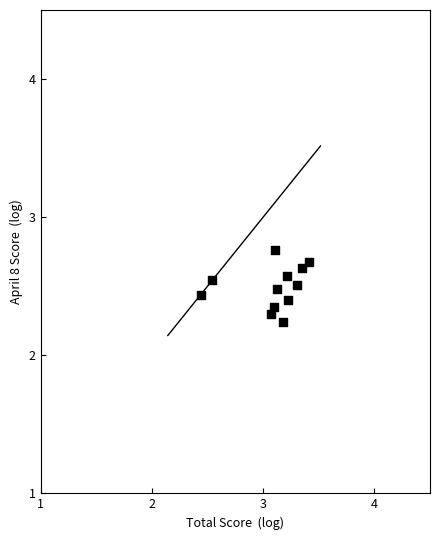

What is the range of Y values (max minus min)?

0.5